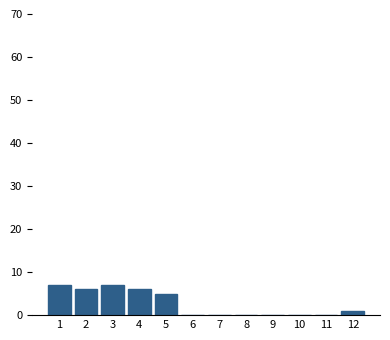

Reading right to left, transcribe all the data shown in this chart.

12=1	11=0	10=0	9=0	8=0	7=0	6=0	5=5	4=6	3=7	2=6	1=7